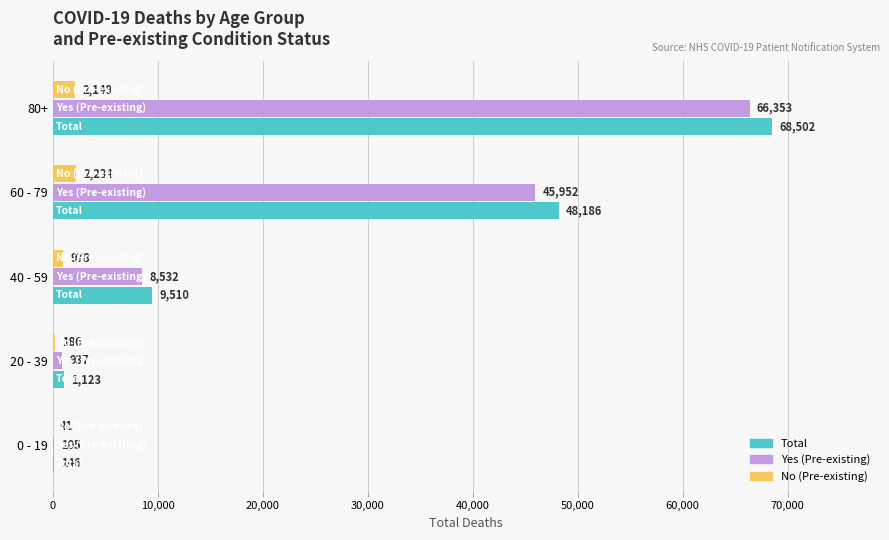

The Yes (Pre-existing) series shows 66353 at 80+. True or false?

True